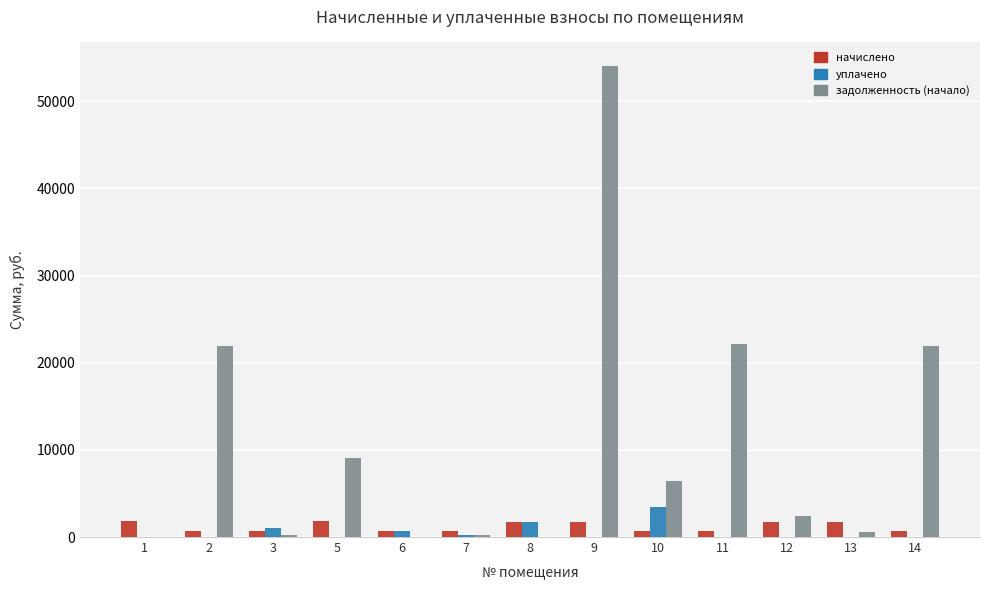

Where does the начислено series first go above 740?

1